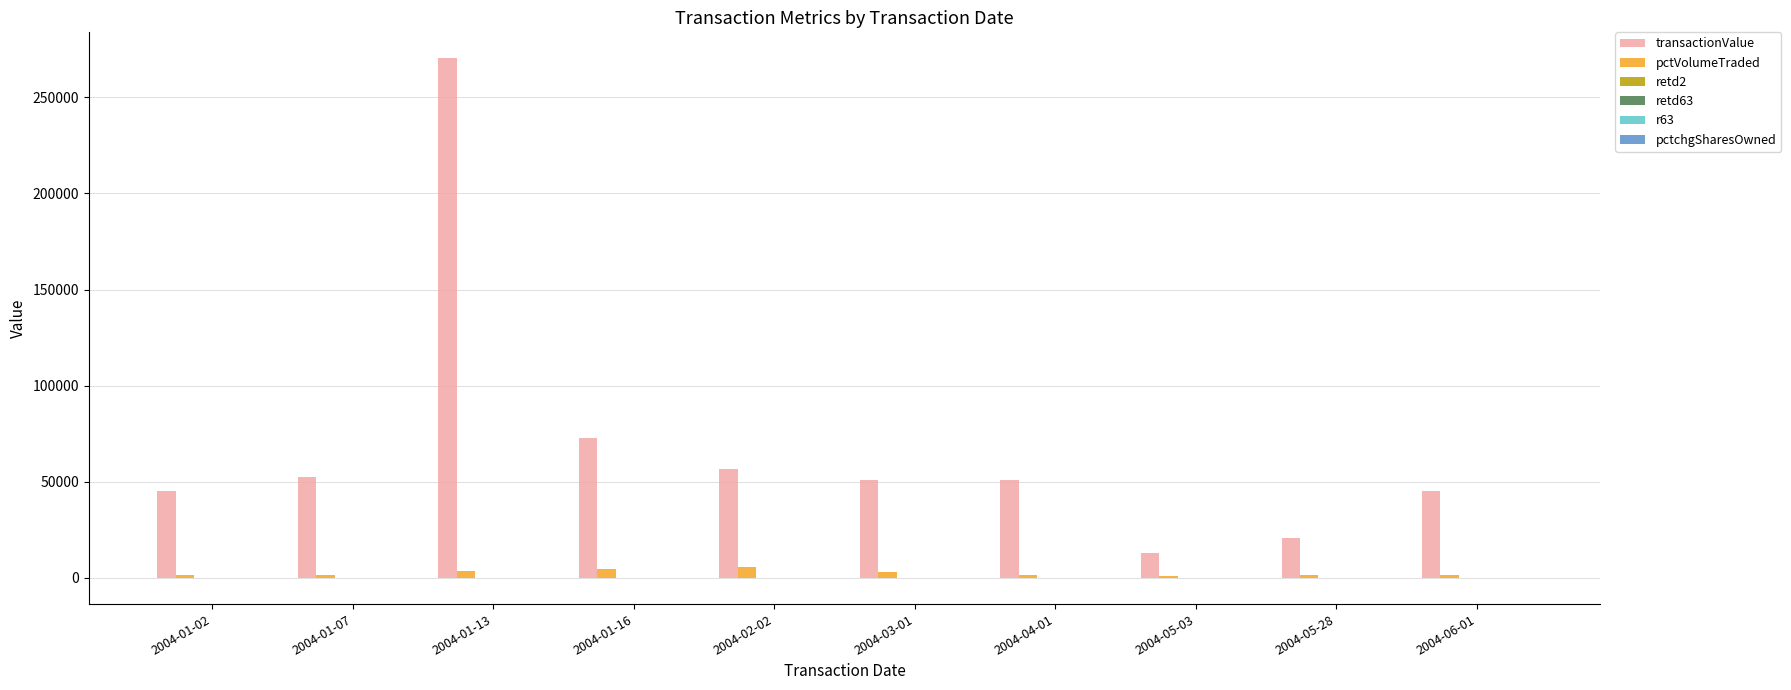

Which series has the largest total across all categories?

transactionValue